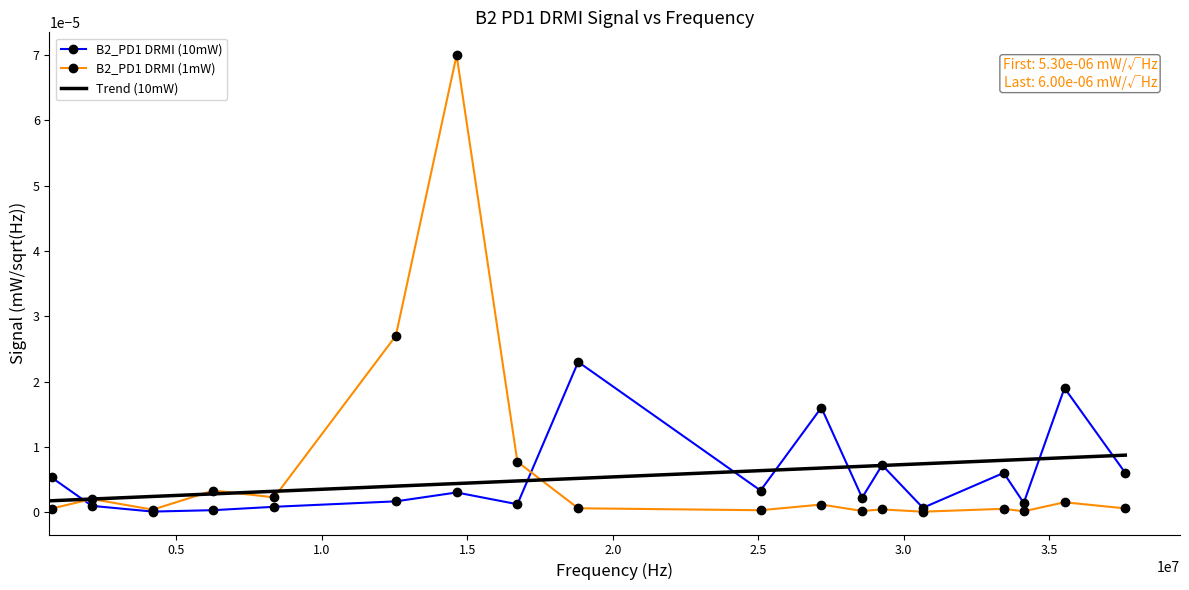

True or false: B2_PD1 DRMI (10mW) has more than 0 points higher than both neighbors.

True